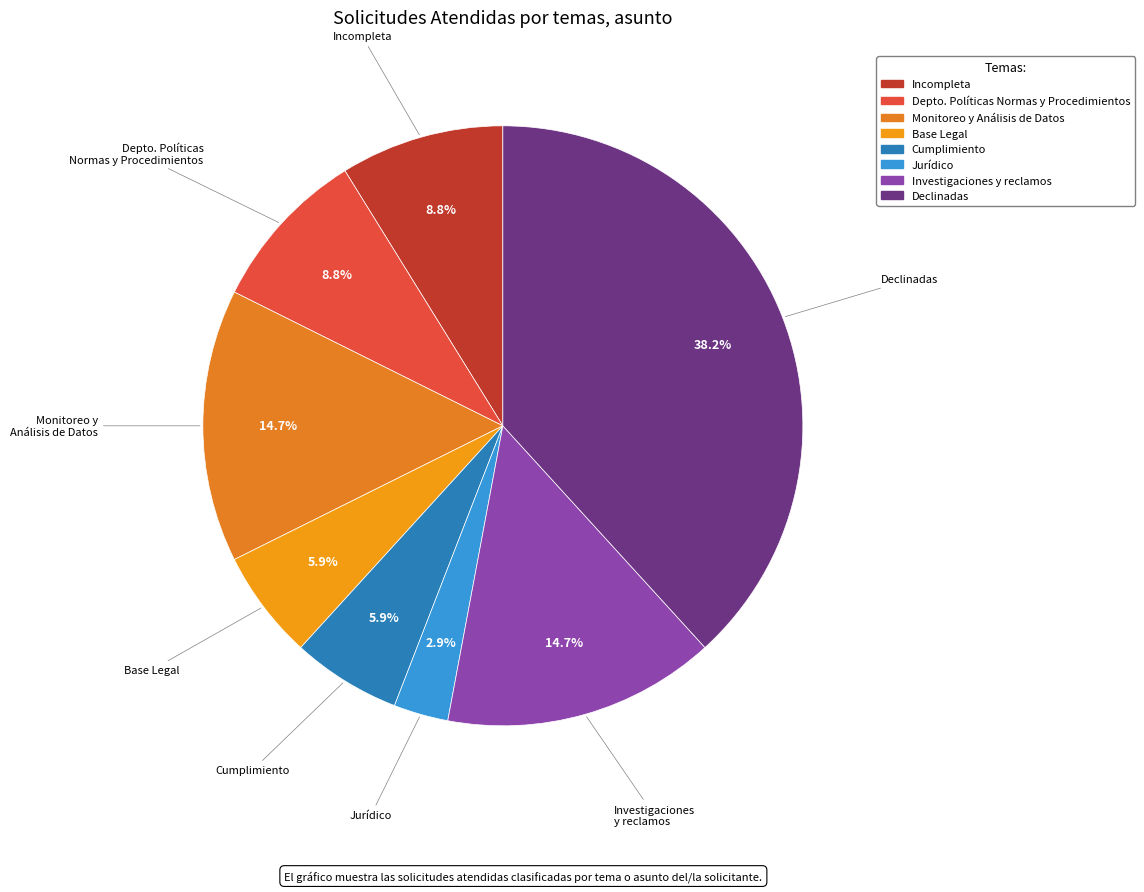

What percentage is the Jurídico slice, to the nearest percent?

3%